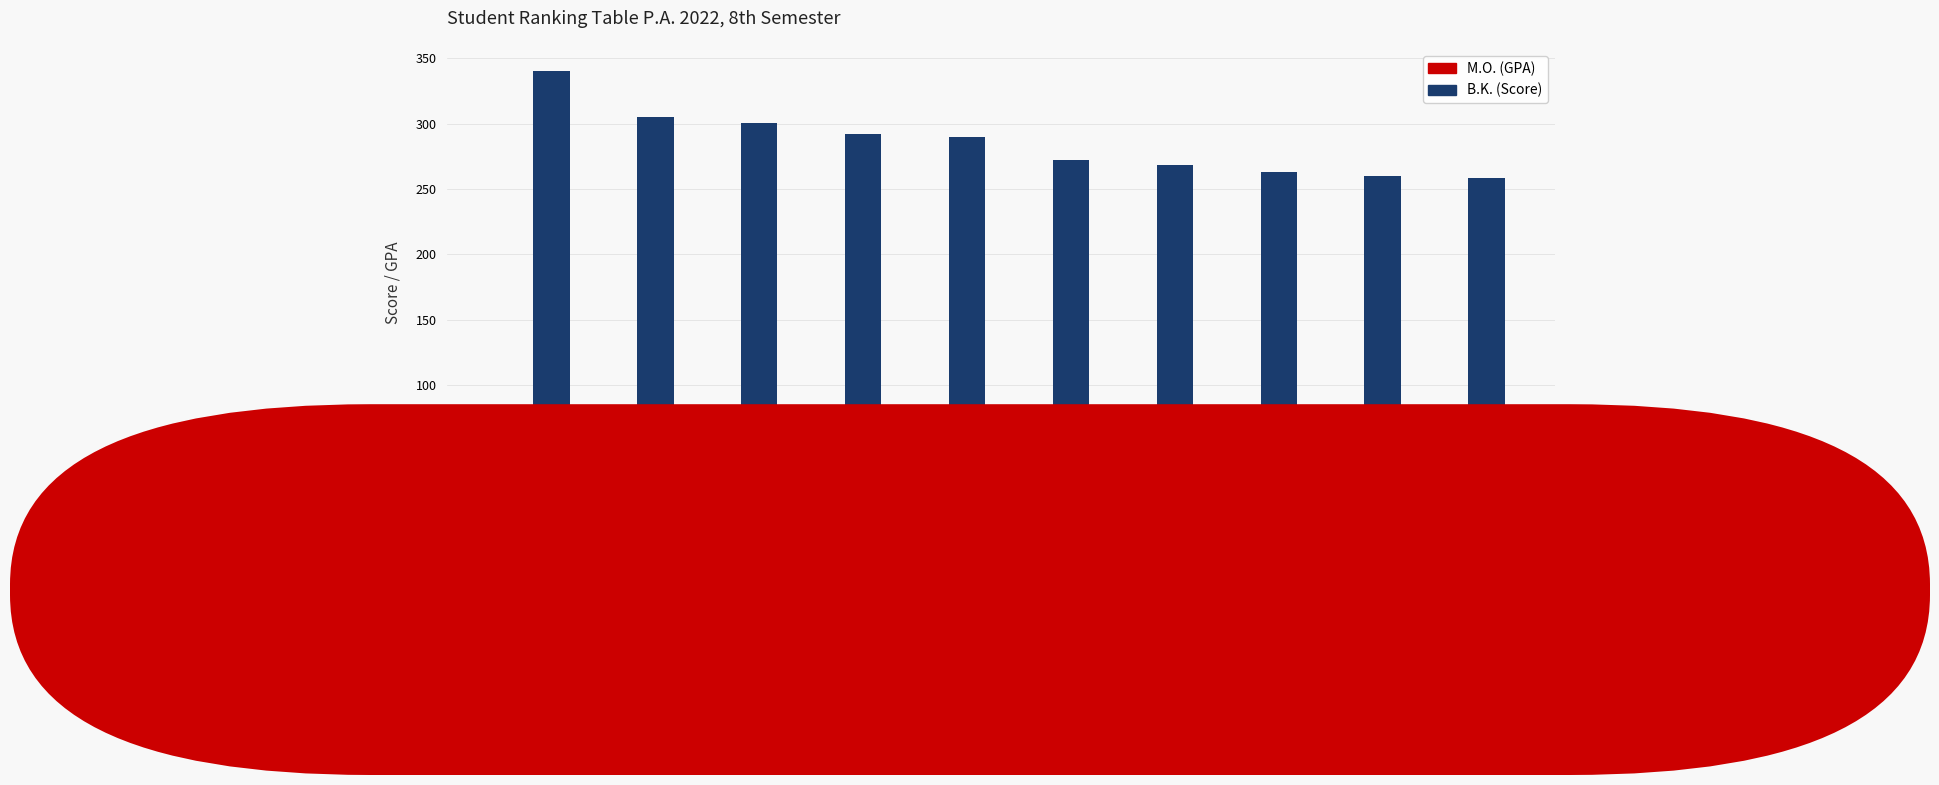

How many bars are there in total?

20